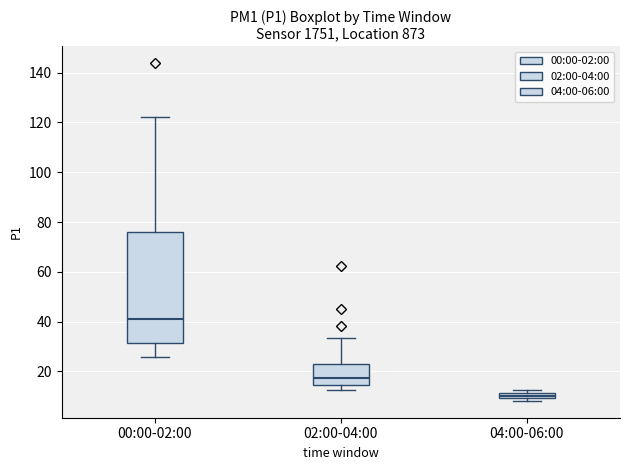

Which box has the highest median line?

00:00-02:00